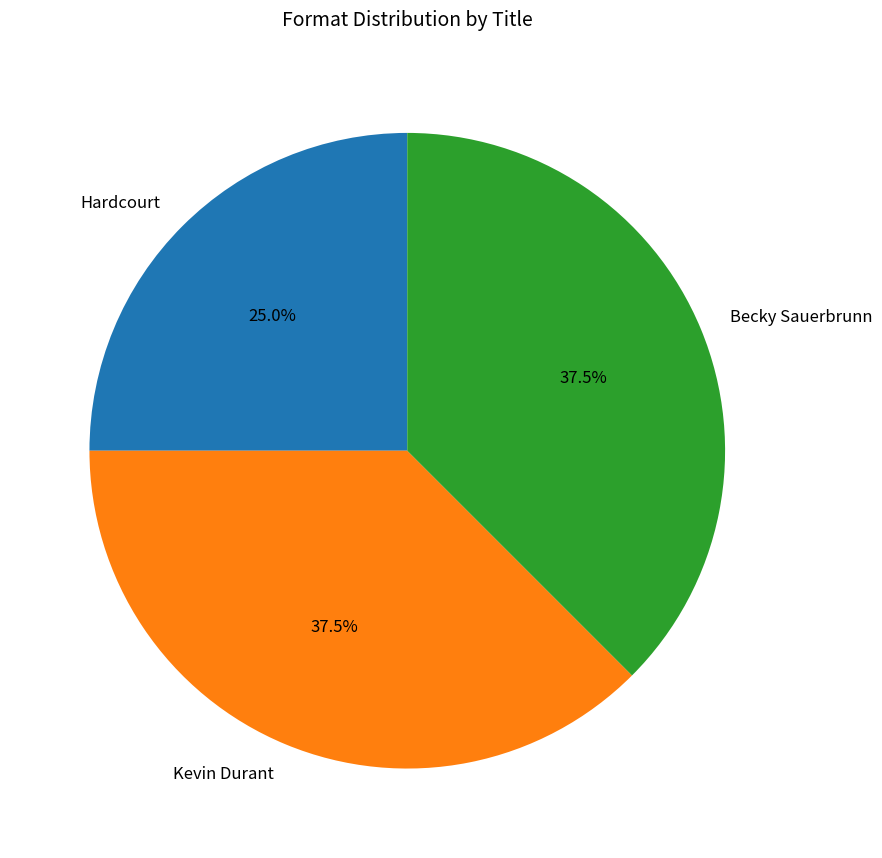

Is it true that Hardcourt is 25% of the pie?

True